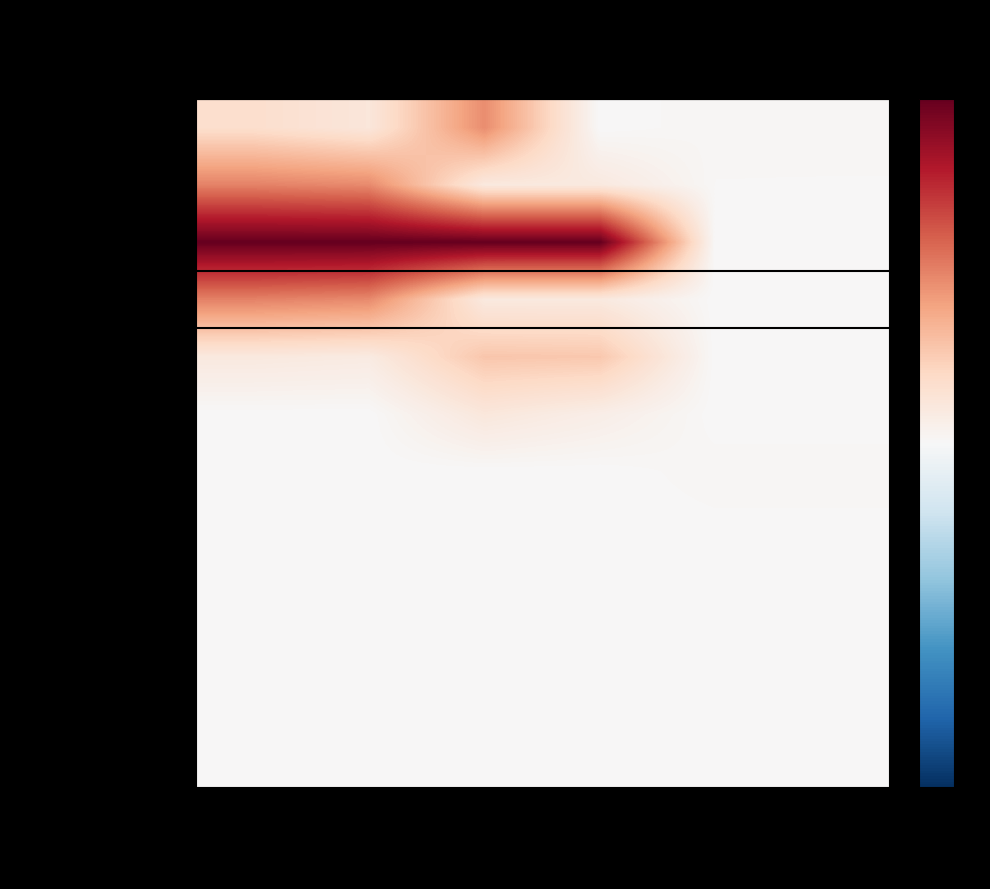

How many categories are shown in the chart?

6